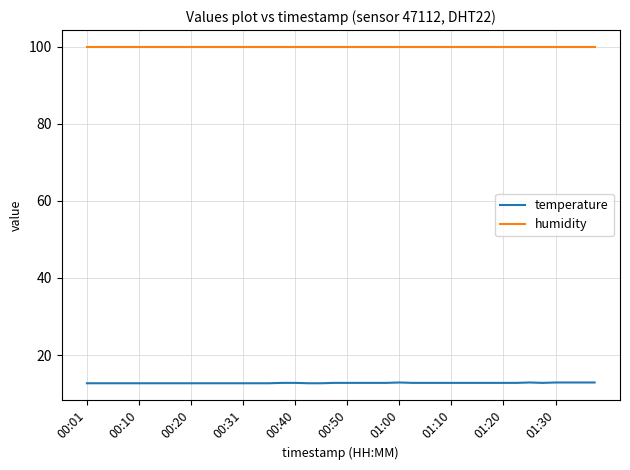

List the series in order of their overall mean, lowest first.

temperature, humidity